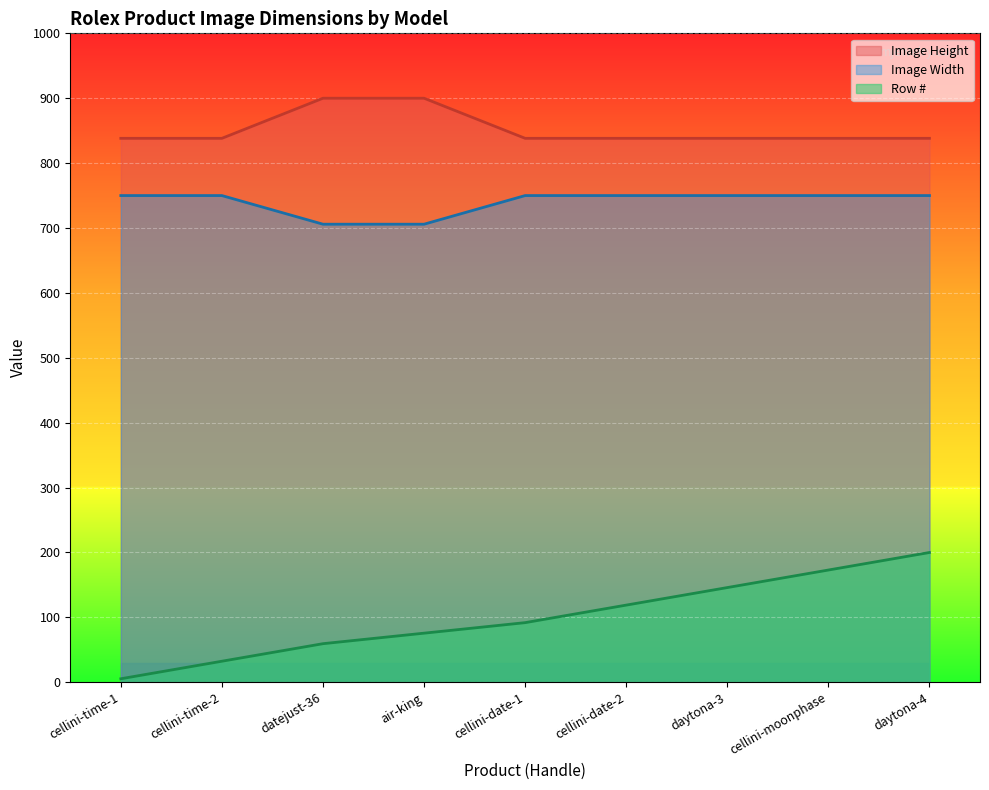

True or false: Image Height has more than 1 interior local peaks.

False